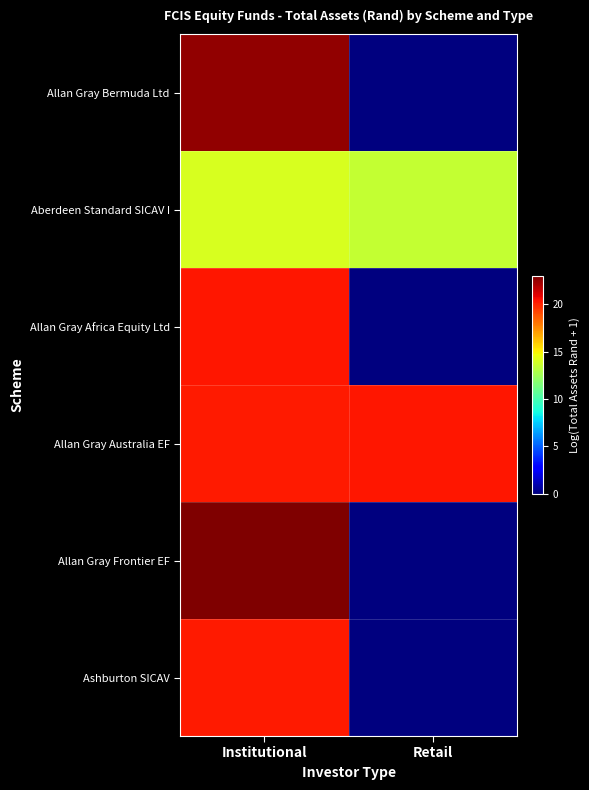

Rank the series by their maximum value, from highest to lowest.

Allan Gray Frontier EF, Allan Gray Bermuda Ltd, Allan Gray Africa Equity Ltd, Allan Gray Australia EF, Ashburton SICAV, Aberdeen Standard SICAV I